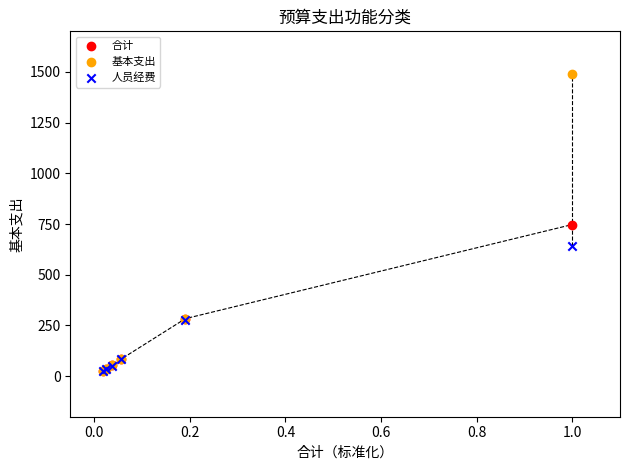

Which series has the largest Y range (max minus min)?

基本支出